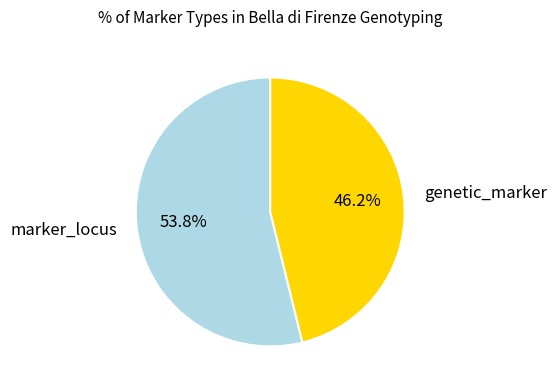

True or false: genetic_marker accounts for 39% of the total.

False